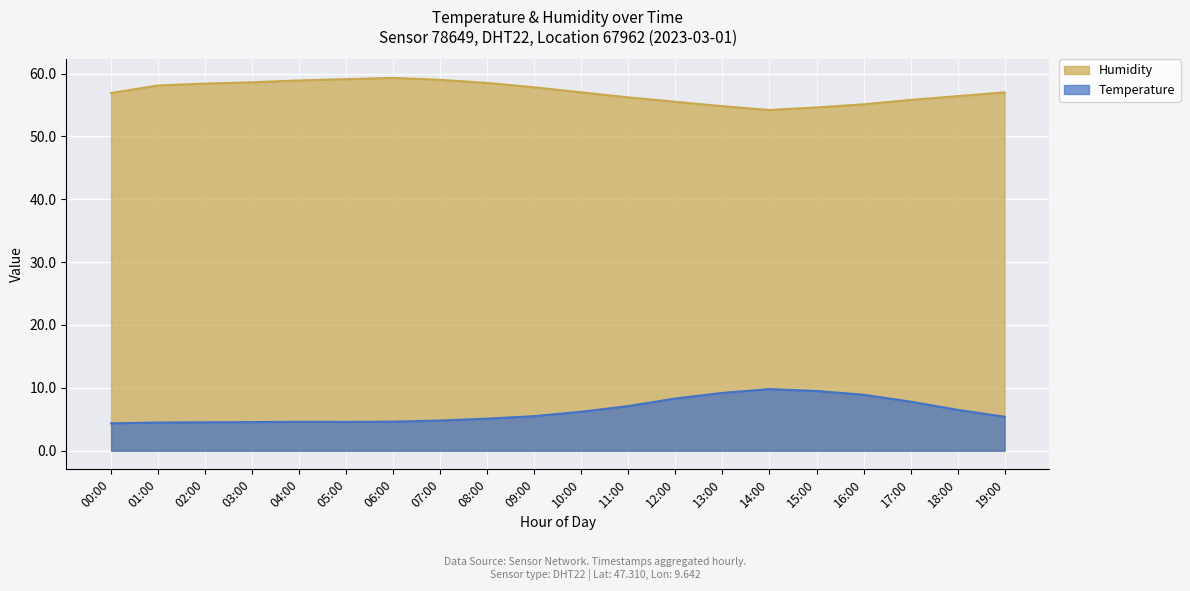

Reading left to right, list all the values displayed in this chart.

Temperature: 4.3	4.5	4.5	4.5	4.6	4.6	4.6	4.8	5.1	5.5	6.2	7.1	8.3	9.2	9.8	9.5	8.9	7.8	6.5	5.4
Humidity: 56.9	58.1	58.4	58.6	58.9	59.1	59.3	59.0	58.5	57.8	57.0	56.2	55.5	54.8	54.2	54.6	55.1	55.8	56.4	57.0